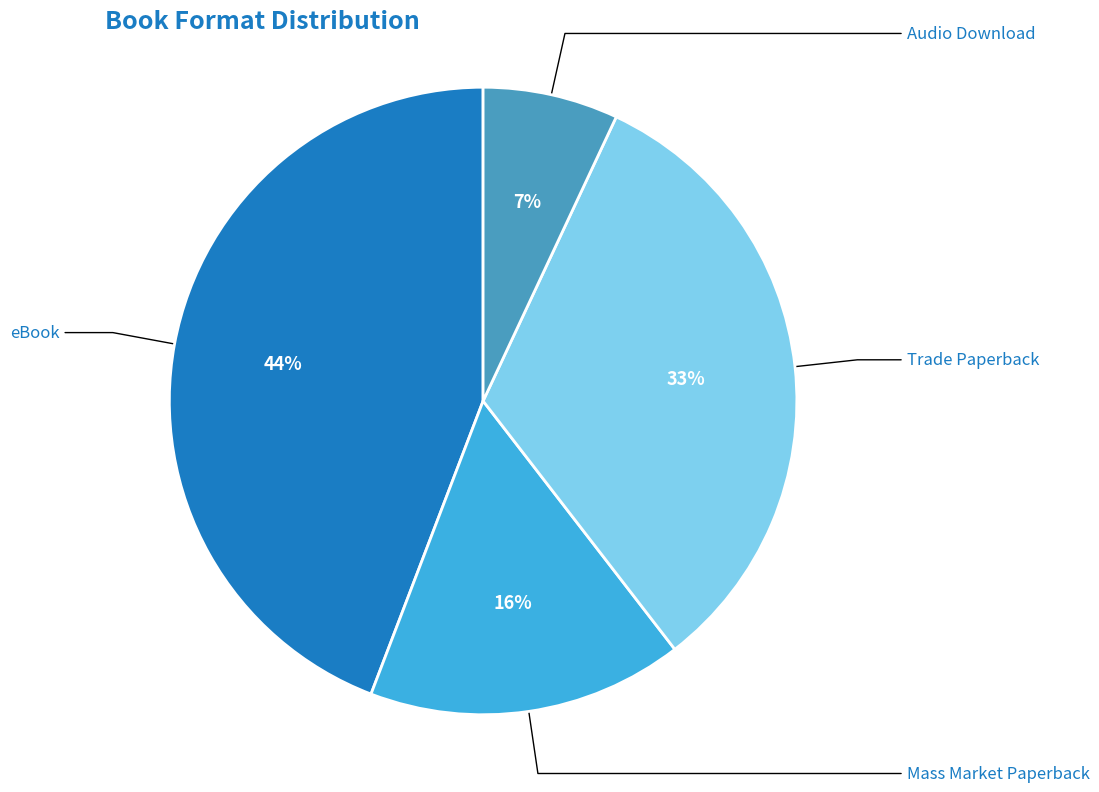

Combined, what portion of the pie is Audio Download and eBook?

51.2%